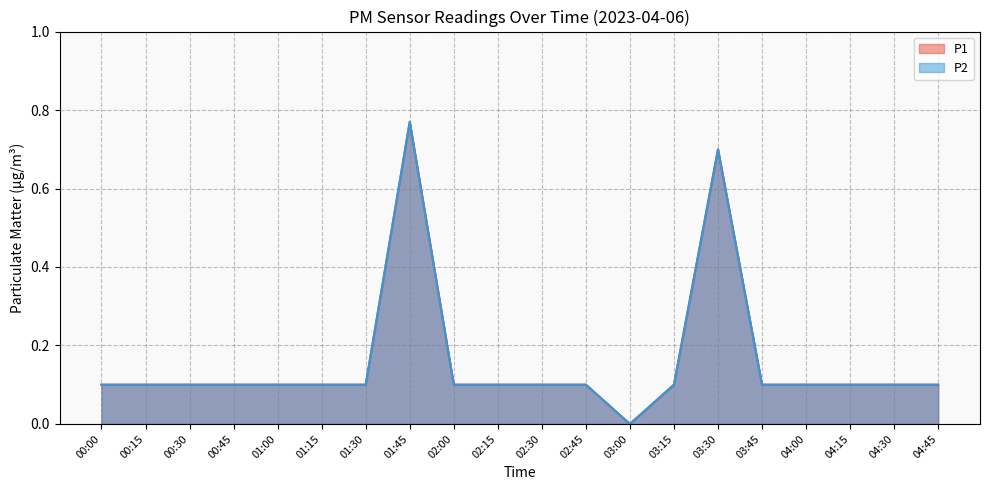

What is the value of the P1 point at the 19th from the left?

0.1